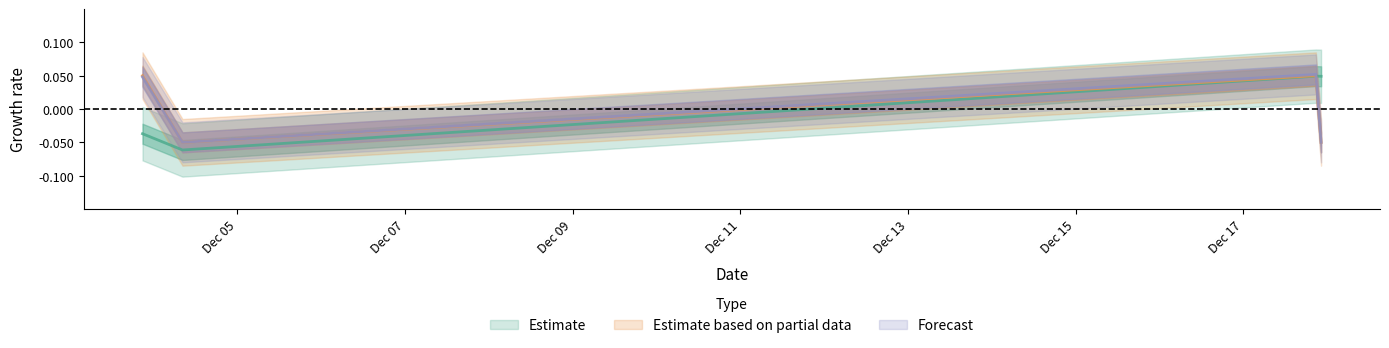

Does the chart have visible grid lines?

No